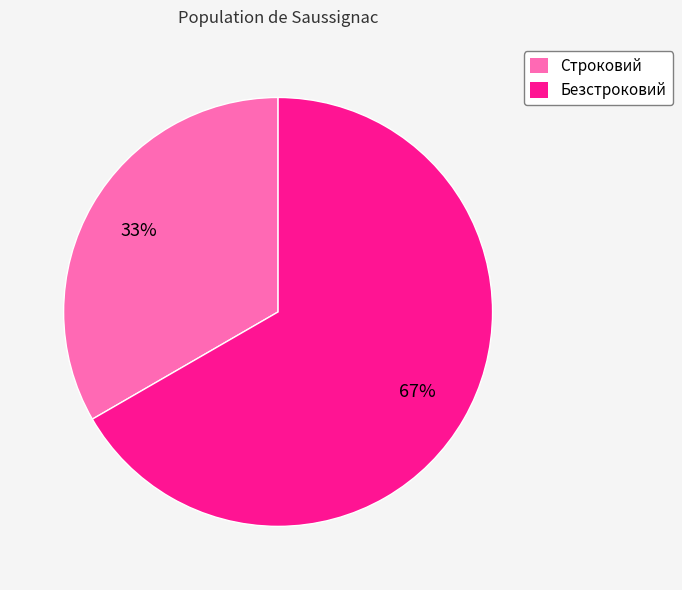

Which slice is the largest?

Безстроковий